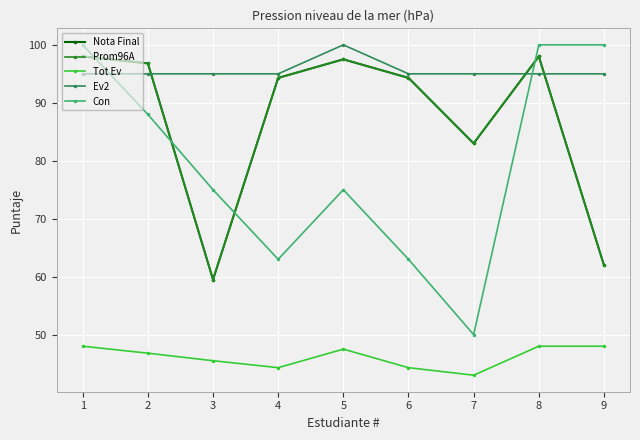

What is the maximum value for Con?

100.0